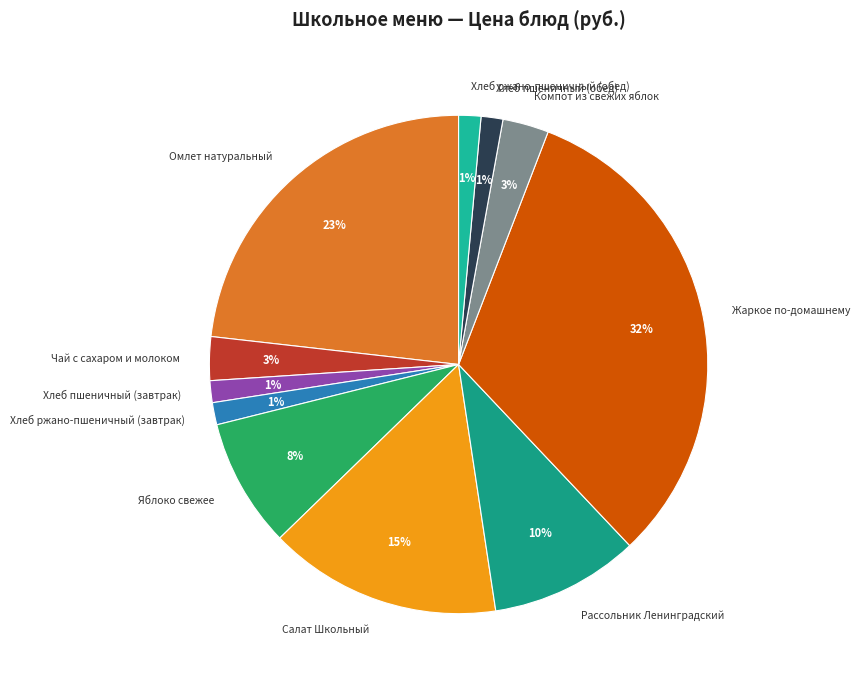

Which category has the biggest portion of the pie?

Жаркое по-домашнему